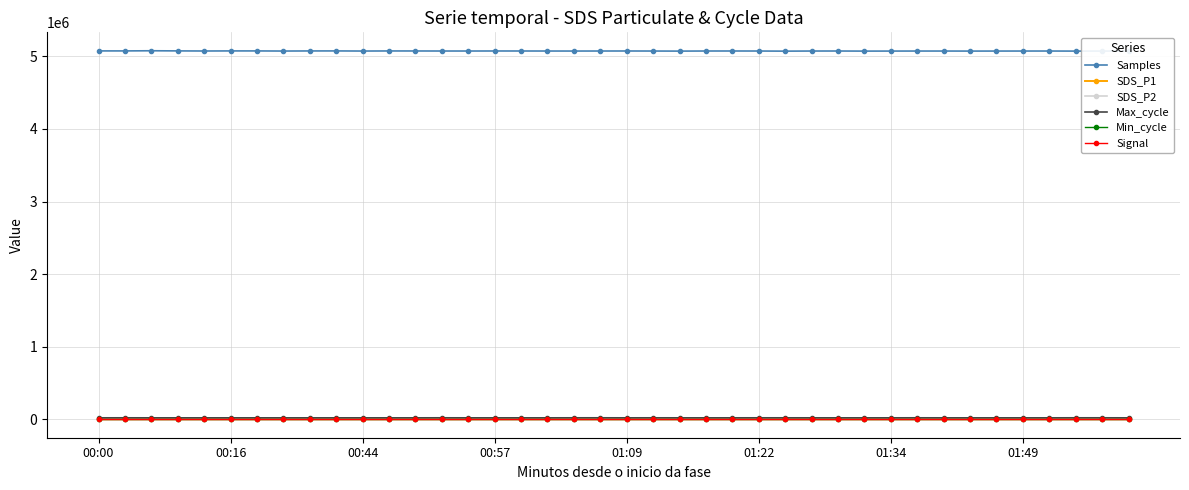

What is the greatest value displayed?

5076787.0